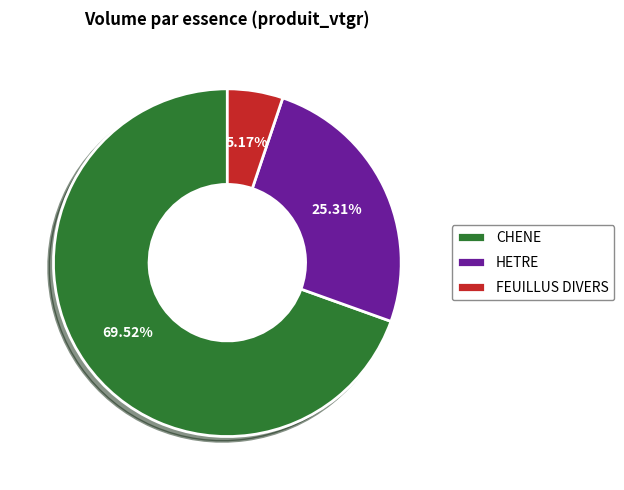

What portion of the pie excludes FEUILLUS DIVERS?

94.8%